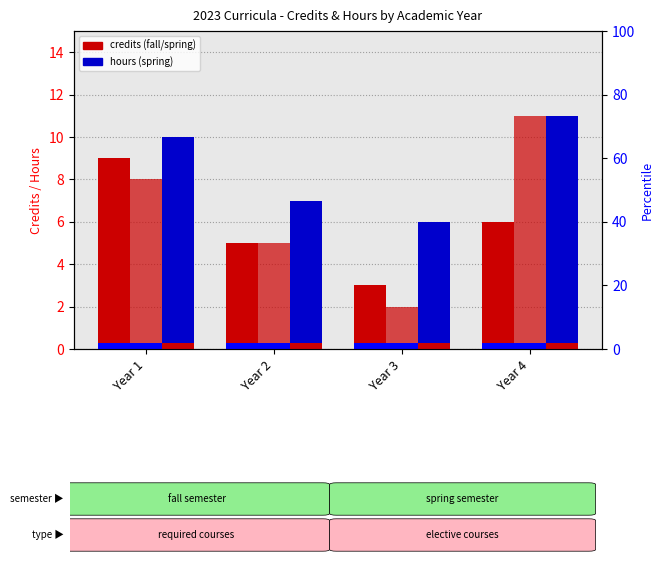

At Year 1, list the series in order from largest to smallest.

hours (spring), credits (fall), credits (spring)